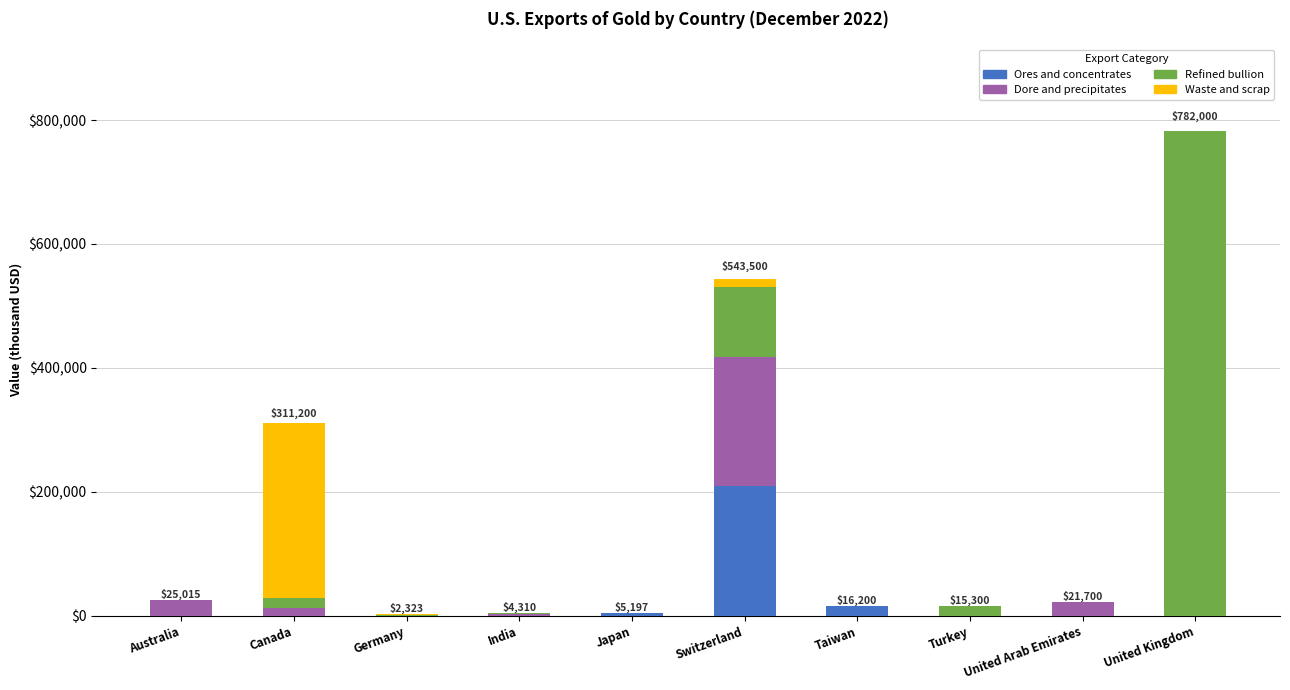

What is the maximum value for Ores and concentrates?

209000